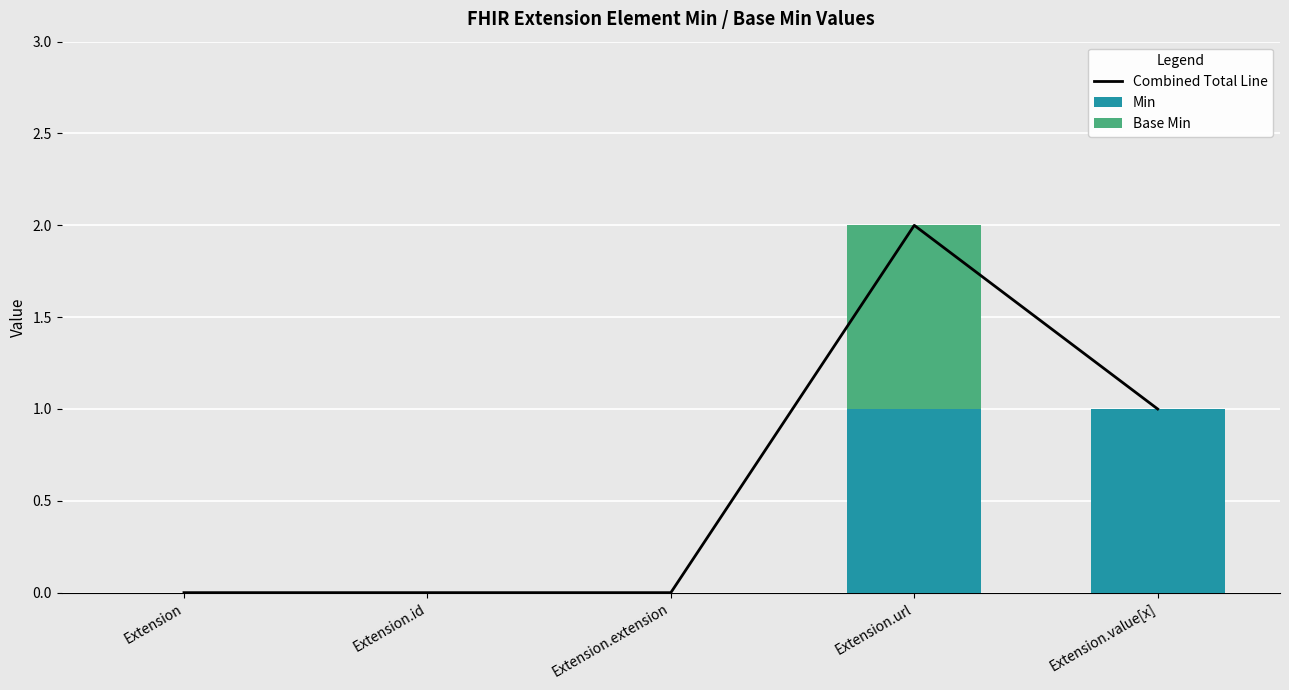

What is the difference between the second highest and minimum values in the Combined Total Line series?

1